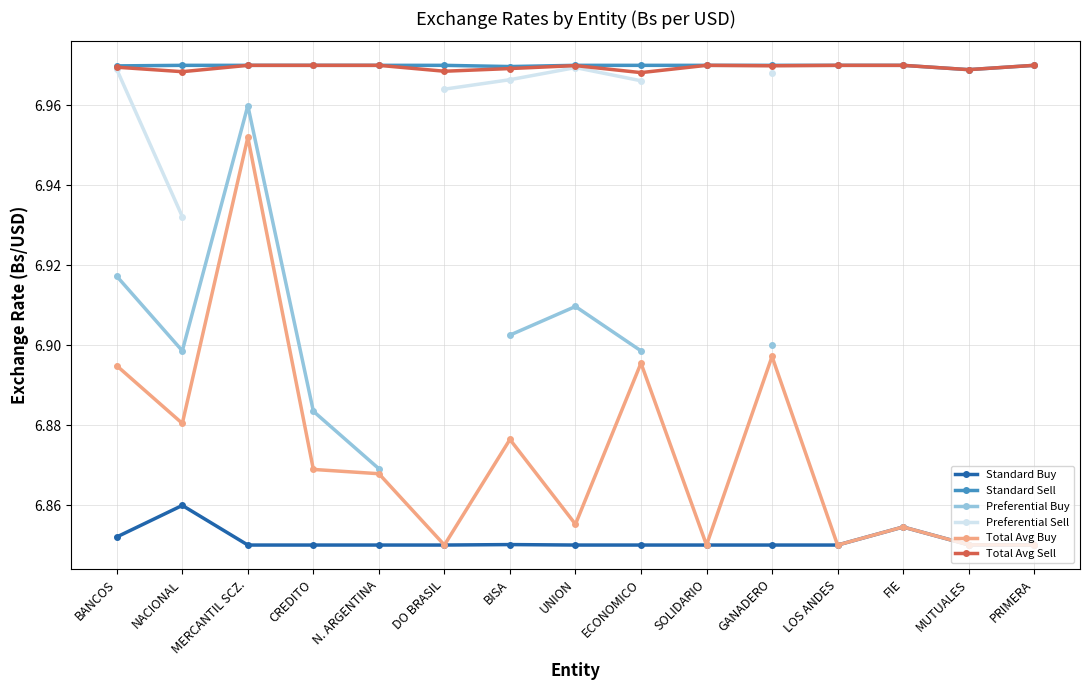

Which label corresponds to the largest value in the chart?

LOS ANDES